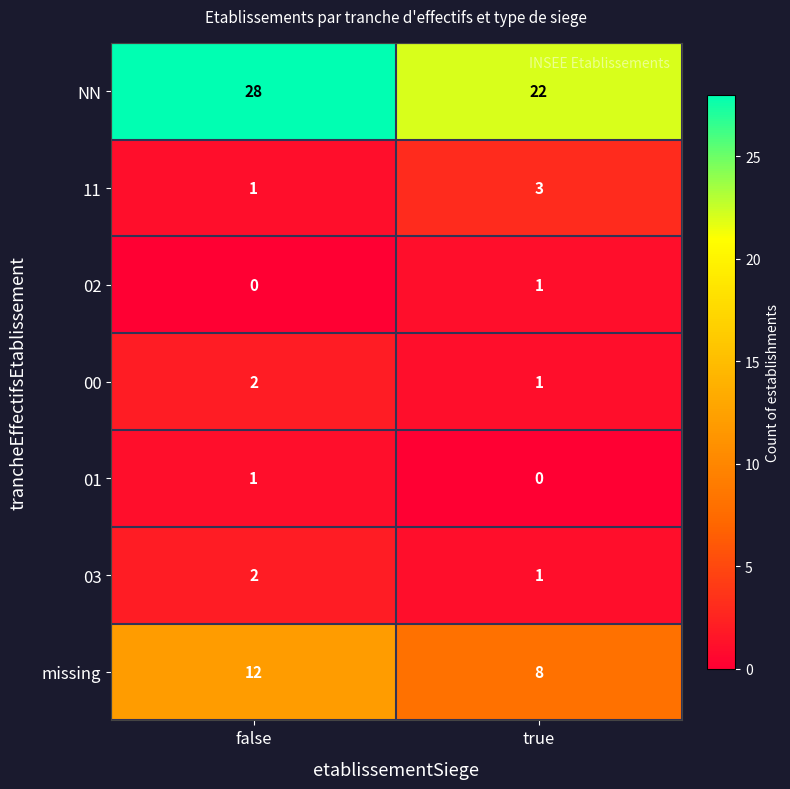

What is the sum of all 00 values?

3